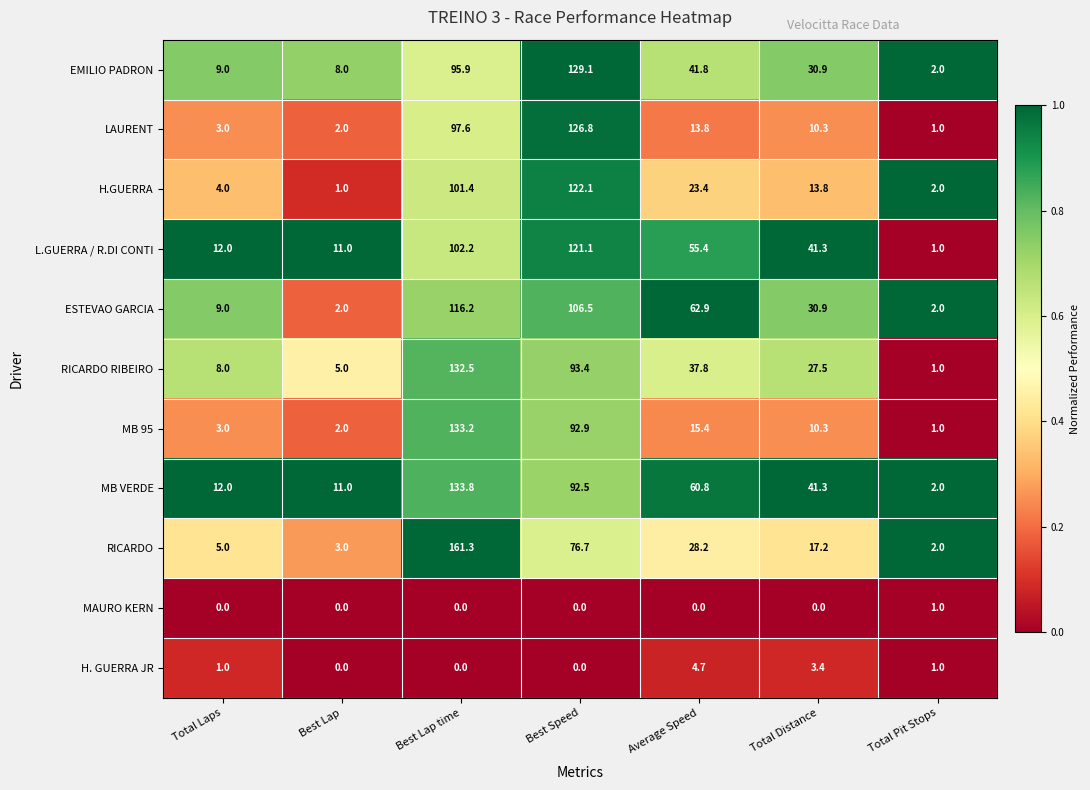

At how many categories does at least one series exceed 0?

7